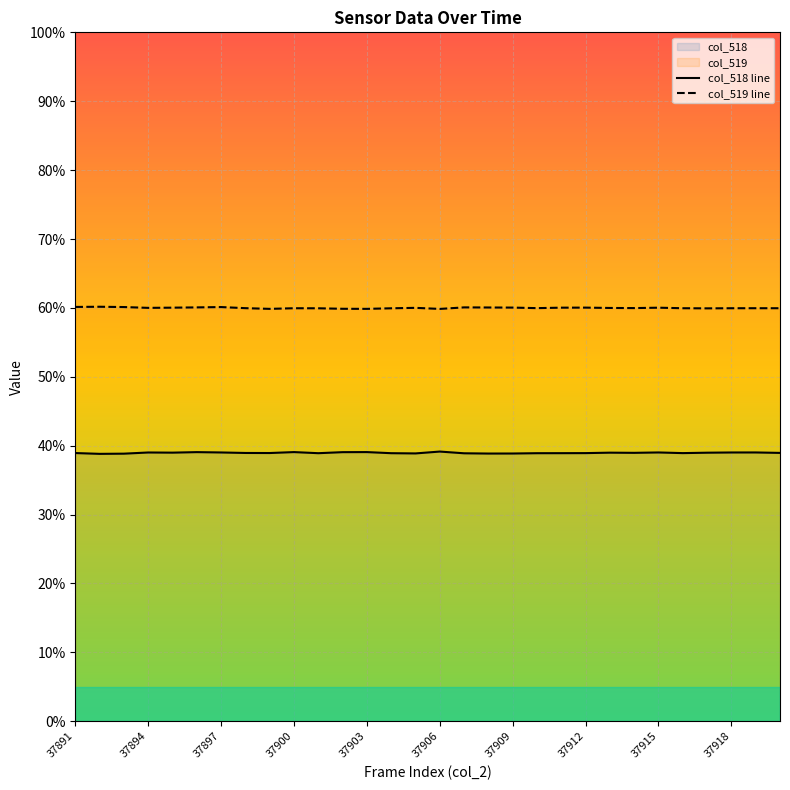

At 37894, list the series in order from smallest to largest.

col_518 line, col_519 line